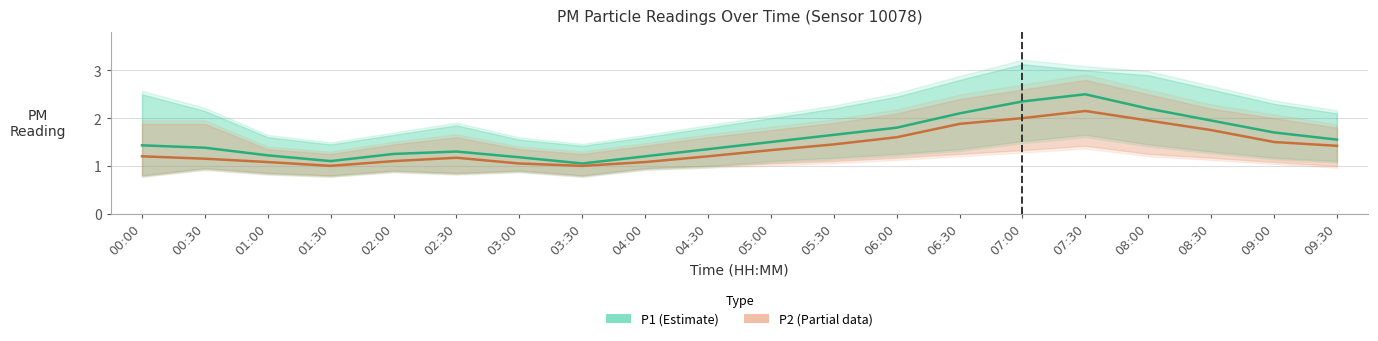

Which series has the widest spread of values?

P1 (Estimate)